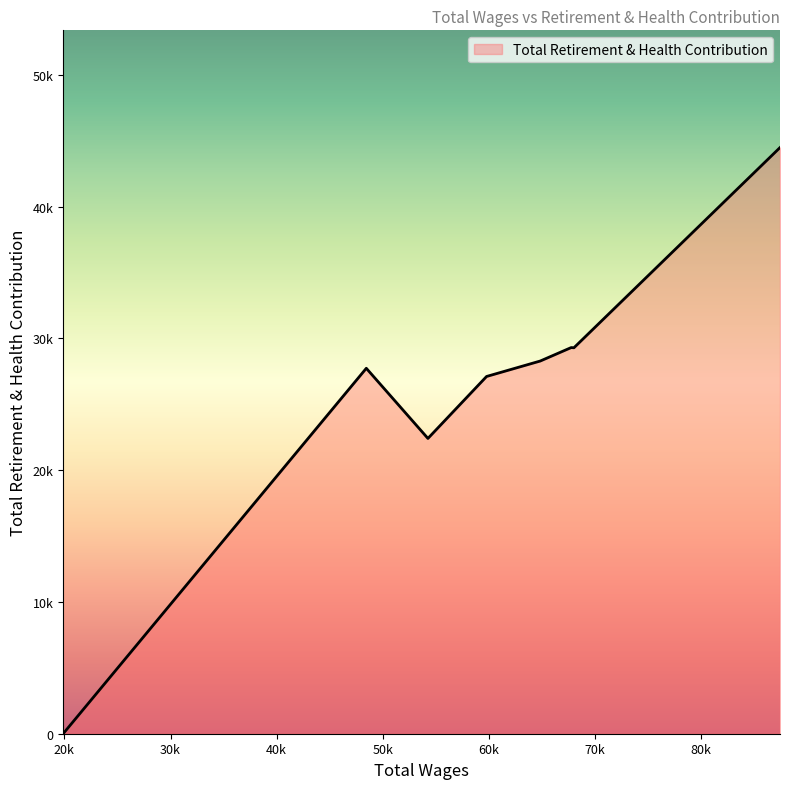

How many interior local valleys (lower than both neighbors) does the data have?

2